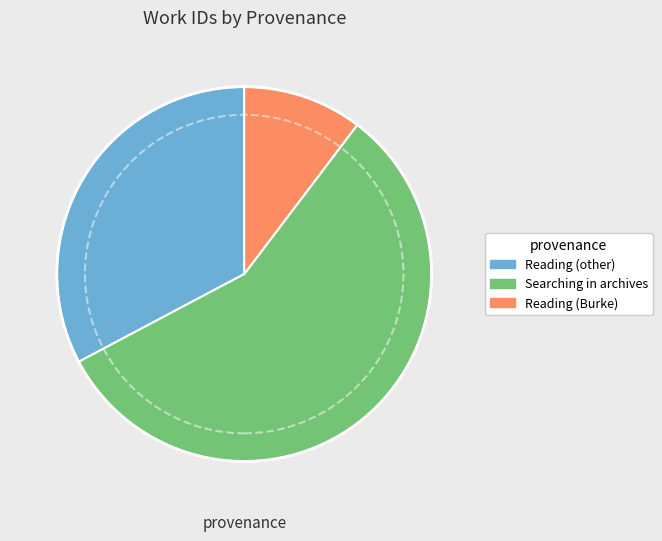

Which slice represents more than half of the pie?

Searching in archives